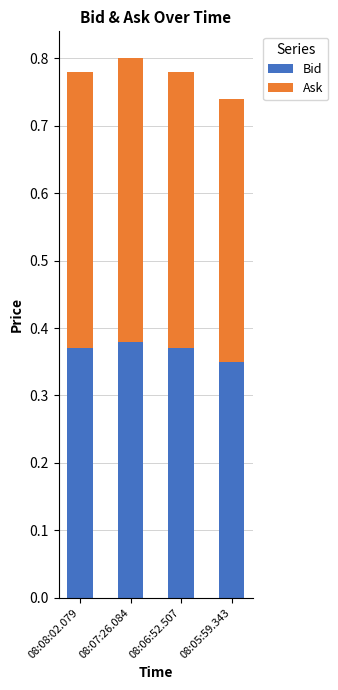

What is the sum of the Bid values at 08:06:52.507 and 08:05:59.343?

0.7